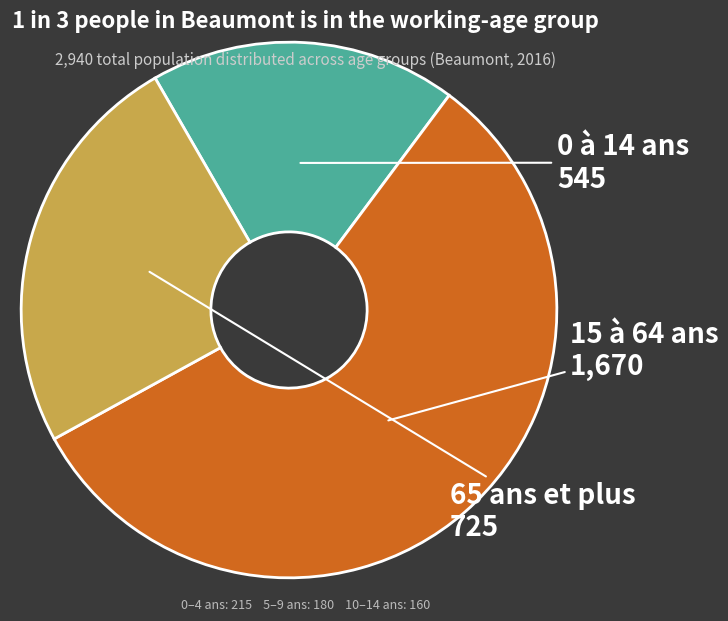

Does any single category account for the majority?

Yes